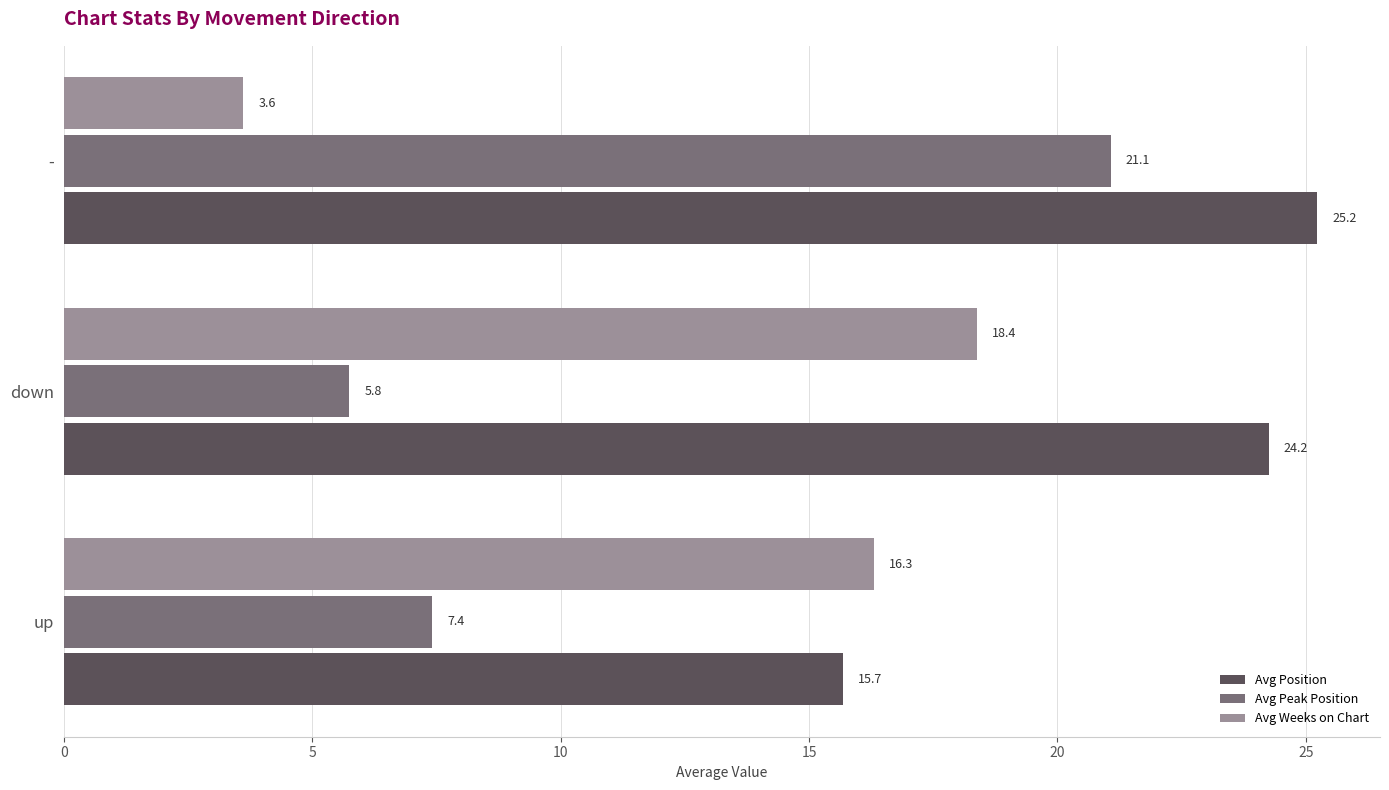

At which label does Avg Weeks on Chart reach its peak?

down